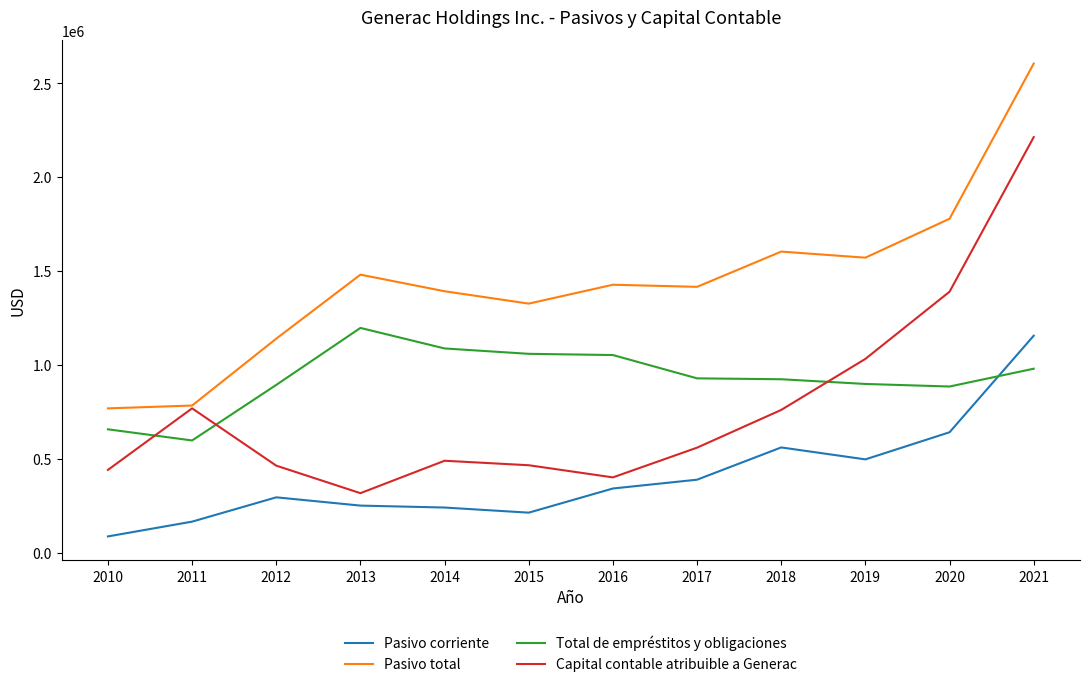

True or false: Capital contable atribuible a Generac has a value of 124603 at 2015.

False